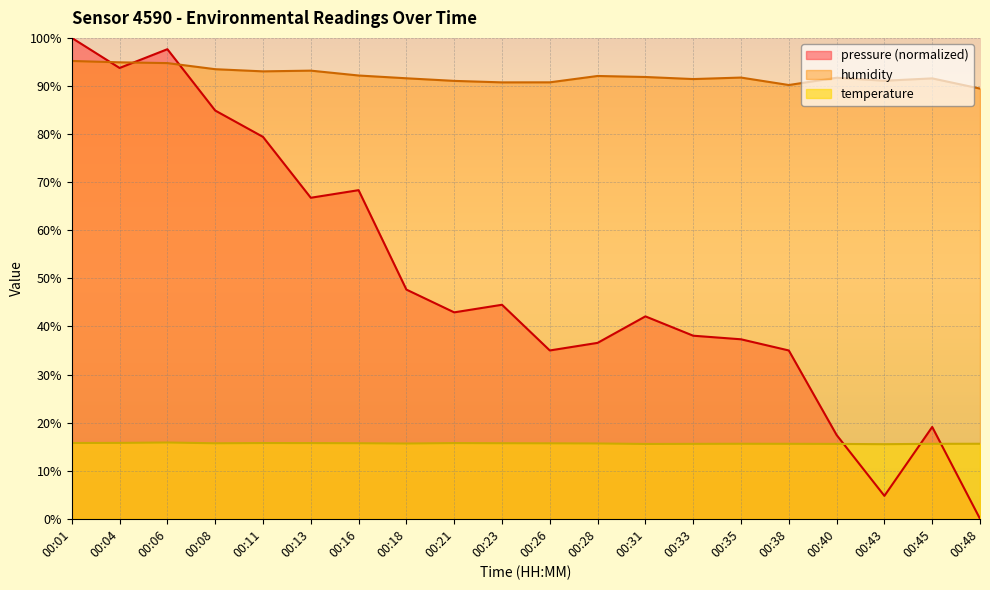

At how many categories does at least one series exceed 91?

16